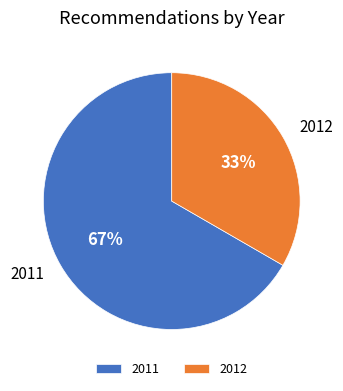

How many slices are in this pie chart?

2